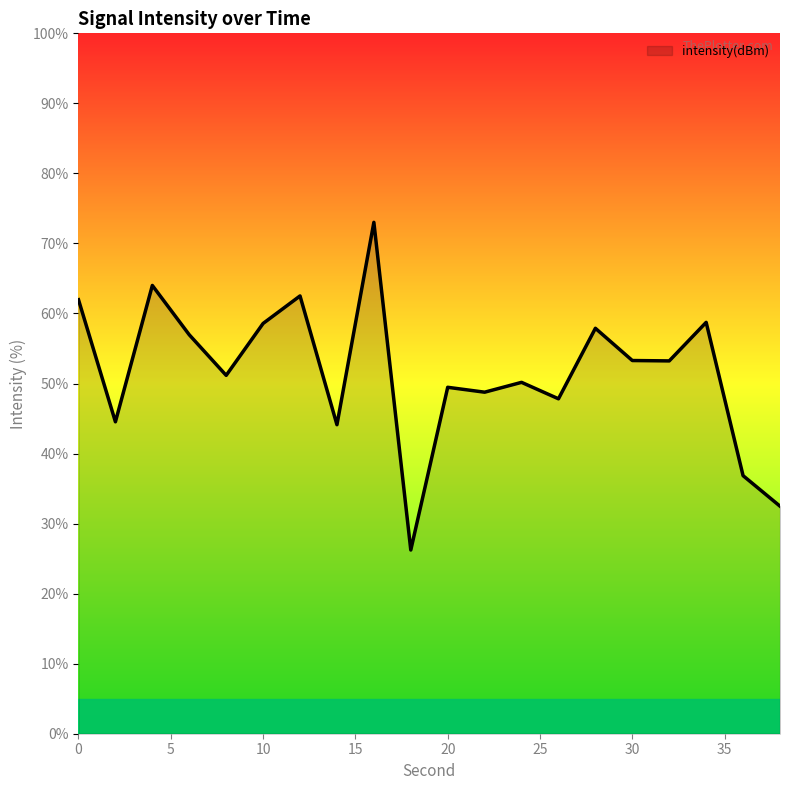

What is the difference between the maximum and minimum values?

46.8